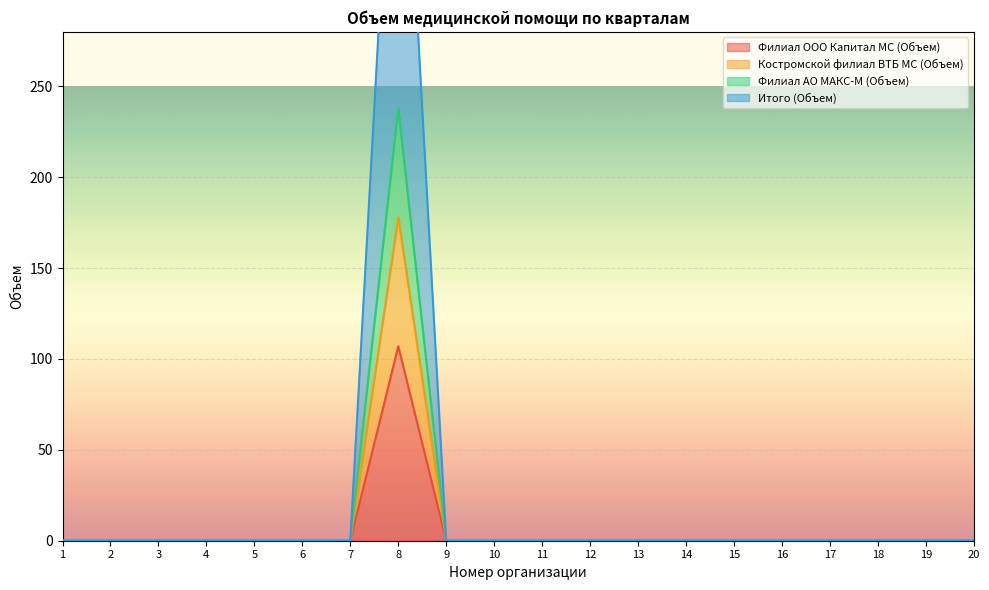

The value of Итого (Объем) at 11 is 0. True or false?

True